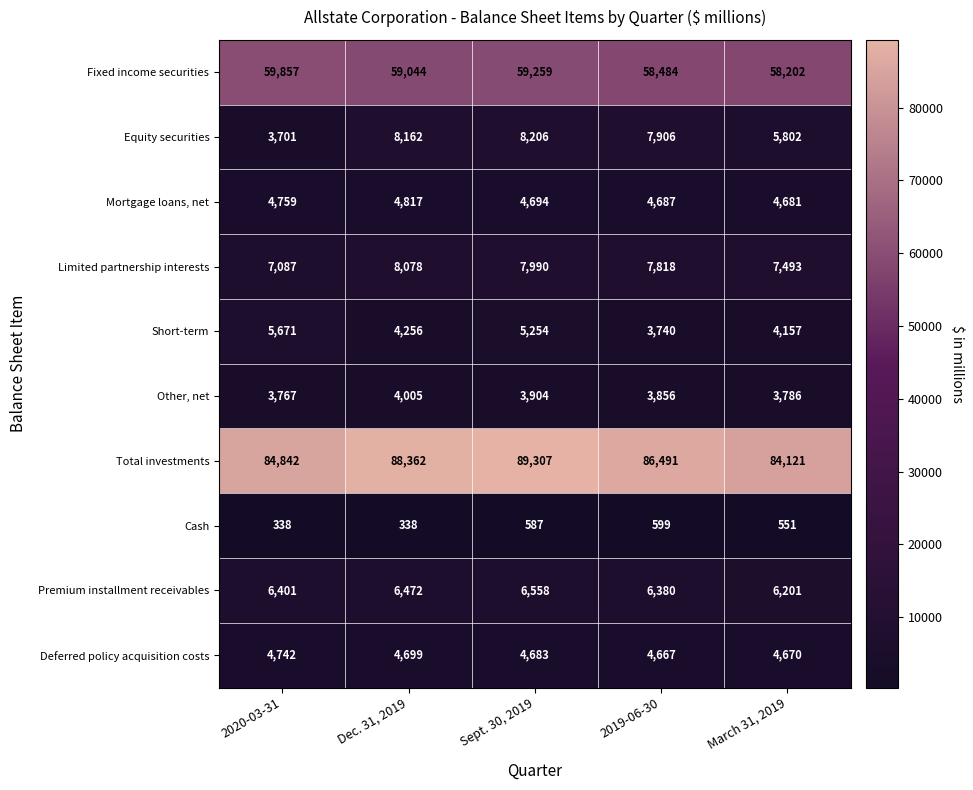

What is the average value of the Limited partnership interests series?

7693